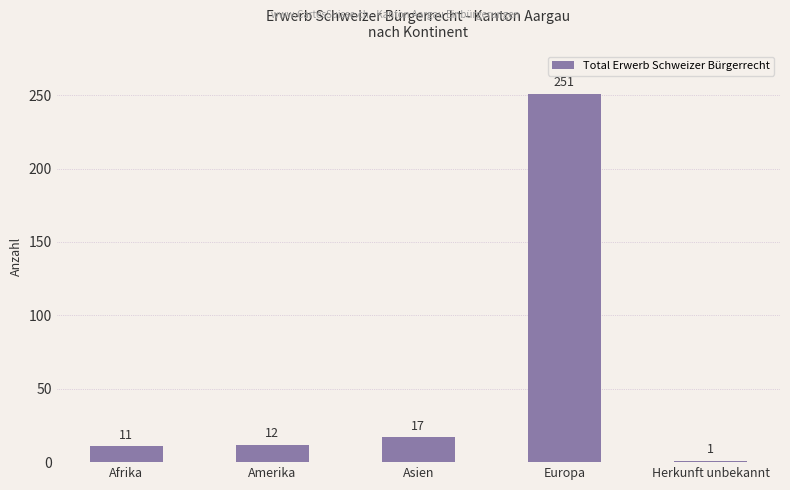

Reading left to right, extract all data points from this chart.

Afrika=11	Amerika=12	Asien=17	Europa=251	Herkunft unbekannt=1